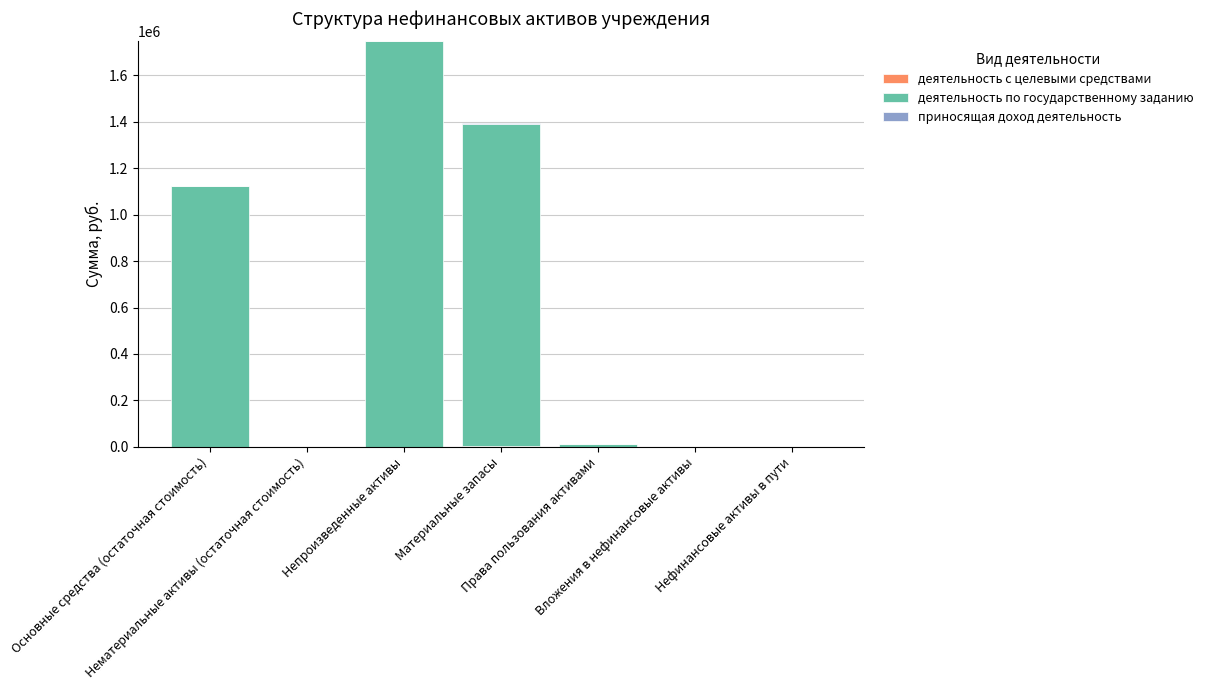

Count the number of data series in this chart.

3